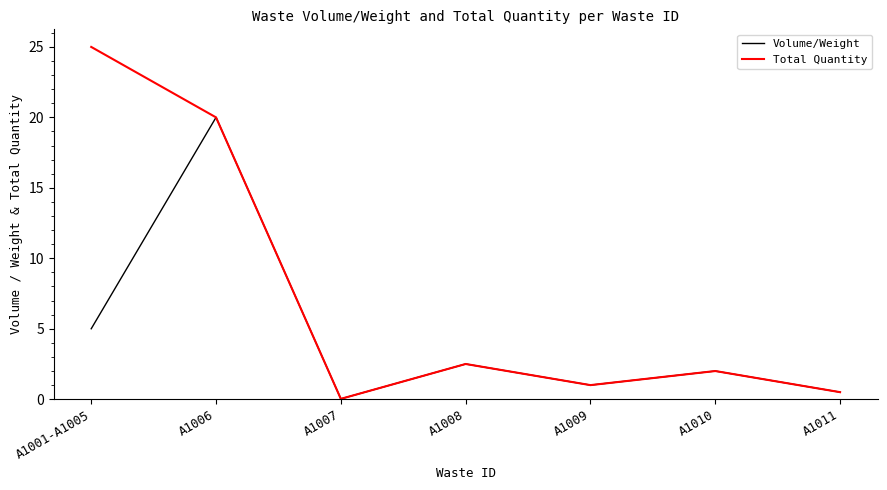

Is the value of Total Quantity at A1011 greater than the value of Volume/Weight at A1008?

No